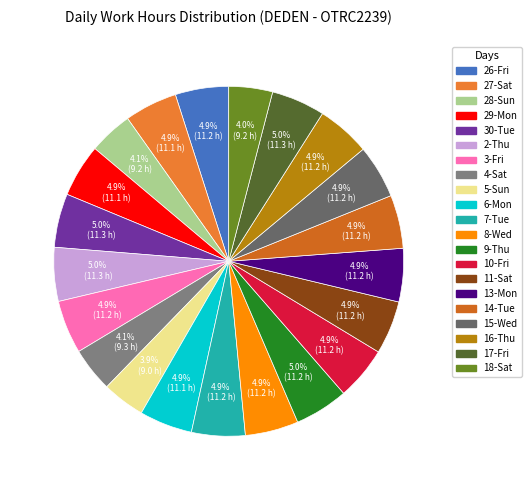

Does 13-Mon account for over 50% of the chart?

No